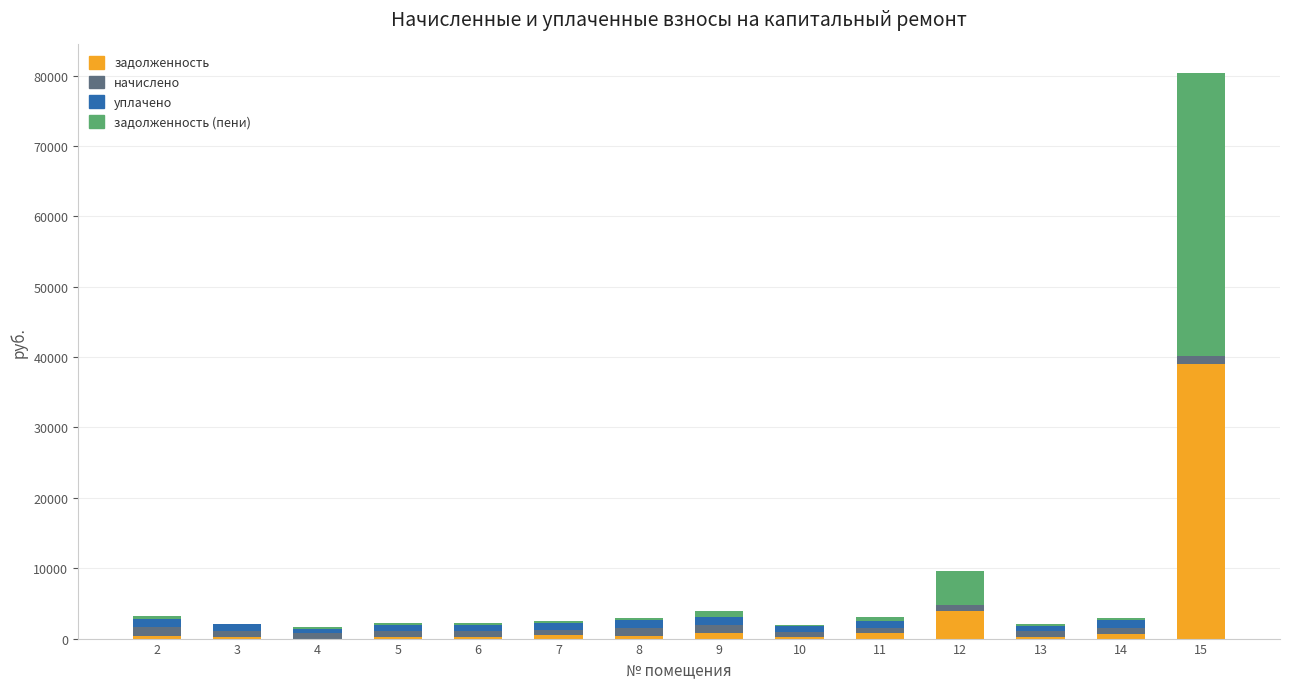

What is the sum of all задолженность values?

47595.5